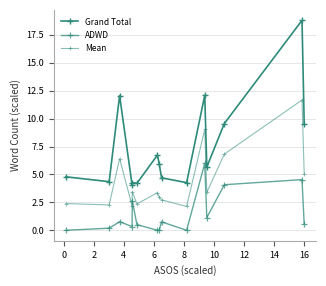

Which series has the largest total across all categories?

Grand Total